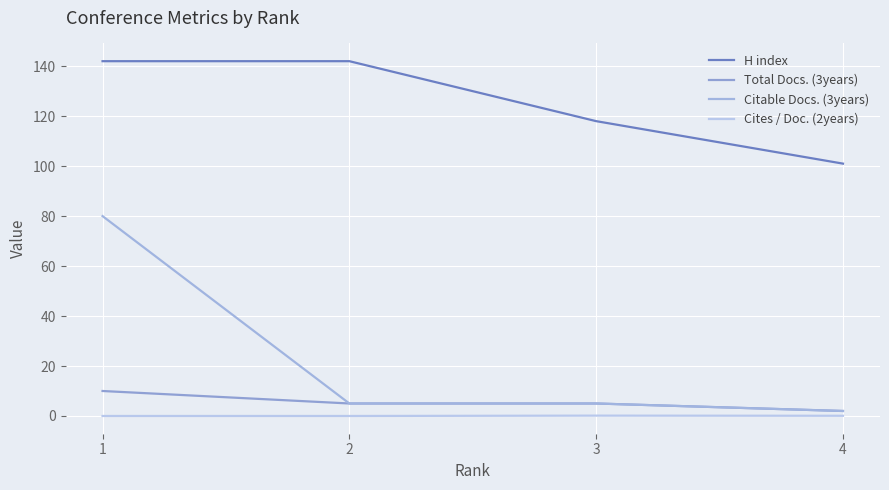

What is the difference between the second highest and minimum values in the Citable Docs. (3years) series?

3.0